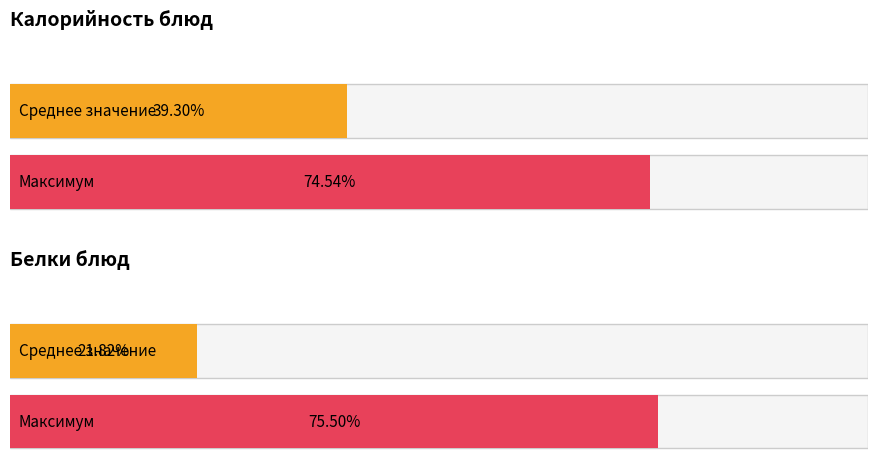

Rank the series by their average value, from highest to lowest.

Калорийность, Белки